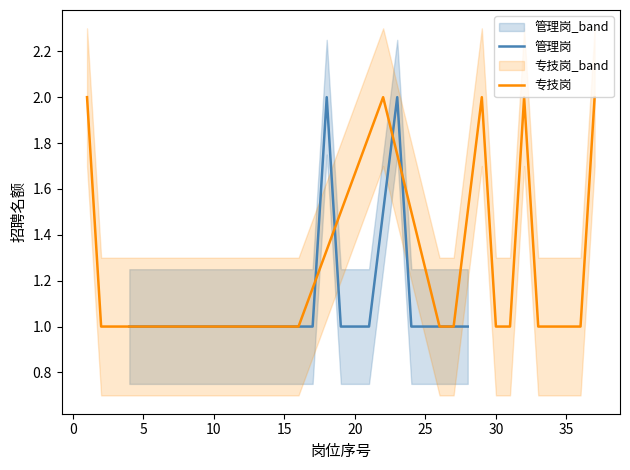

Which series has the largest total across all categories?

专技岗_count